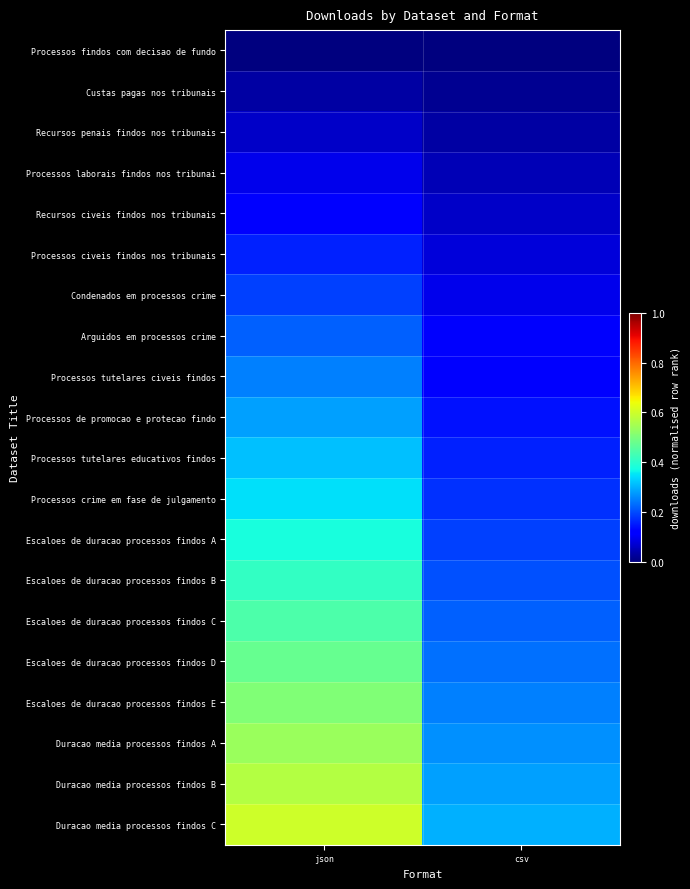

Reading right to left, what are all the values shown in this chart?

Processos findos com decisao de fundo: csv=0.0	json=0.0
Custas pagas nos tribunais: csv=0.0	json=0.0
Recursos penais findos nos tribunais: csv=0.0	json=0.1
Processos laborais findos nos tribunai: csv=0.0	json=0.1
Recursos civeis findos nos tribunais: csv=0.1	json=0.1
Processos civeis findos nos tribunais: csv=0.1	json=0.2
Condenados em processos crime: csv=0.1	json=0.2
Arguidos em processos crime: csv=0.1	json=0.2
Processos tutelares civeis findos: csv=0.1	json=0.3
Processos de promocao e protecao findo: csv=0.1	json=0.3
Processos tutelares educativos findos: csv=0.2	json=0.3
Processos crime em fase de julgamento: csv=0.2	json=0.3
Escaloes de duracao processos findos A: csv=0.2	json=0.4
Escaloes de duracao processos findos B: csv=0.2	json=0.4
Escaloes de duracao processos findos C: csv=0.2	json=0.4
Escaloes de duracao processos findos D: csv=0.2	json=0.5
Escaloes de duracao processos findos E: csv=0.3	json=0.5
Duracao media processos findos A: csv=0.3	json=0.5
Duracao media processos findos B: csv=0.3	json=0.6
Duracao media processos findos C: csv=0.3	json=0.6